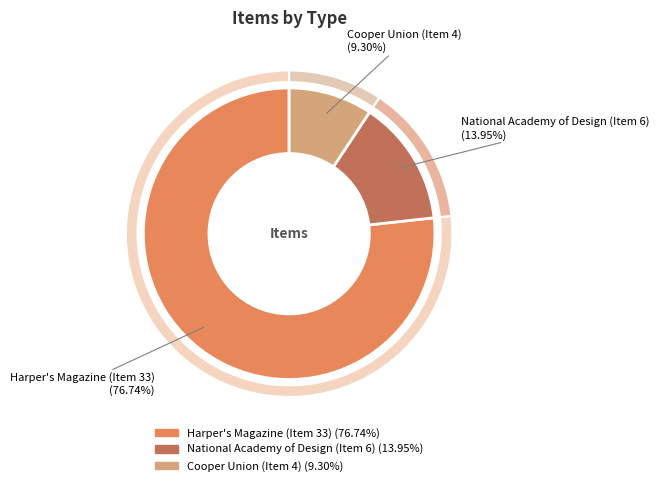

Rank the categories by value from highest to lowest.

Harper's Magazine (Item 33), National Academy of Design (Item 6), Cooper Union (Item 4)